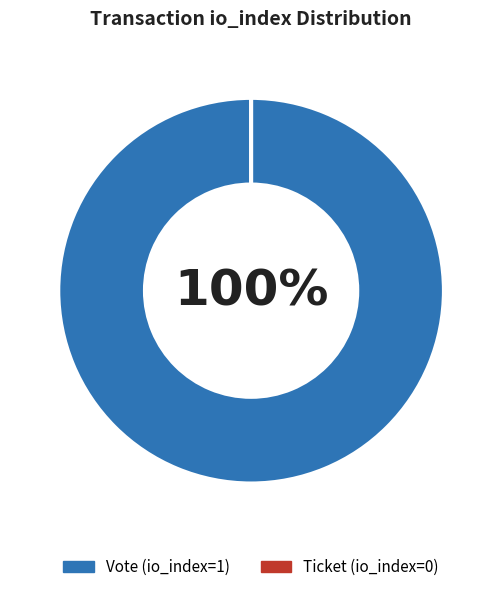

To the nearest percent, what is the difference between the largest and smallest slice percentages?

100%